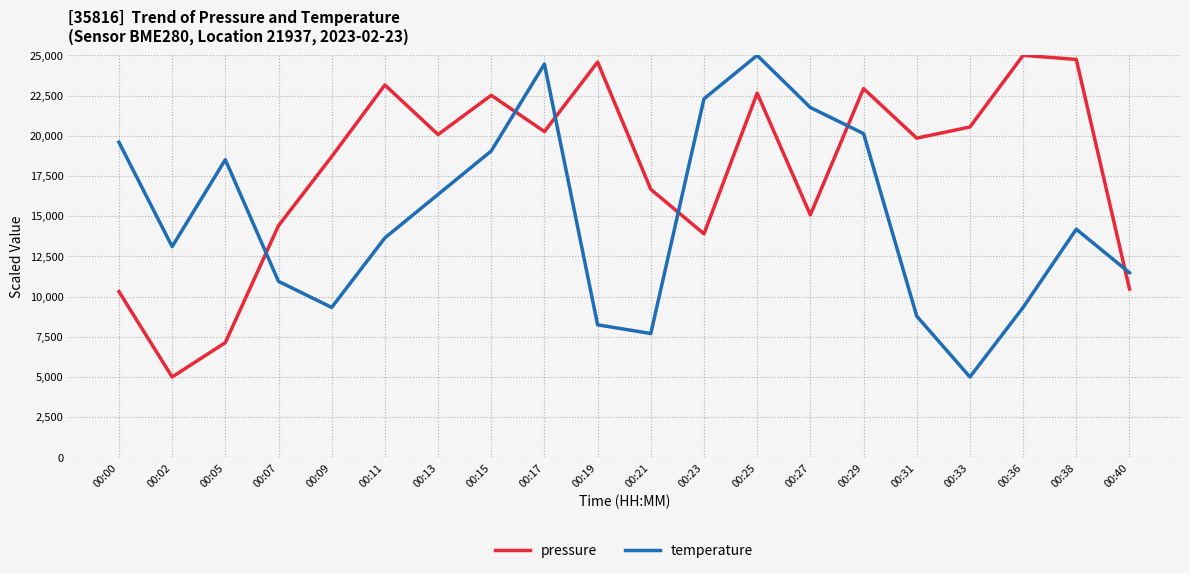

How many lines are shown in the chart?

2